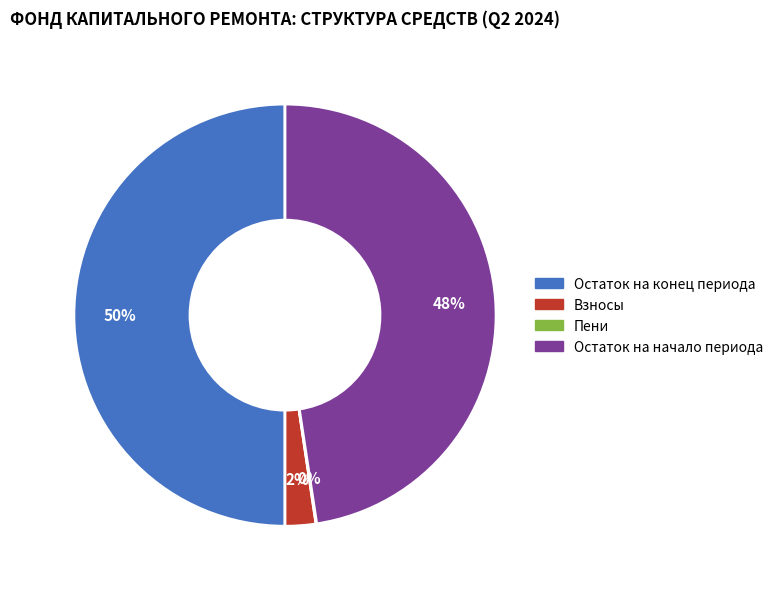

To the nearest percent, what is the average slice percentage?

25%